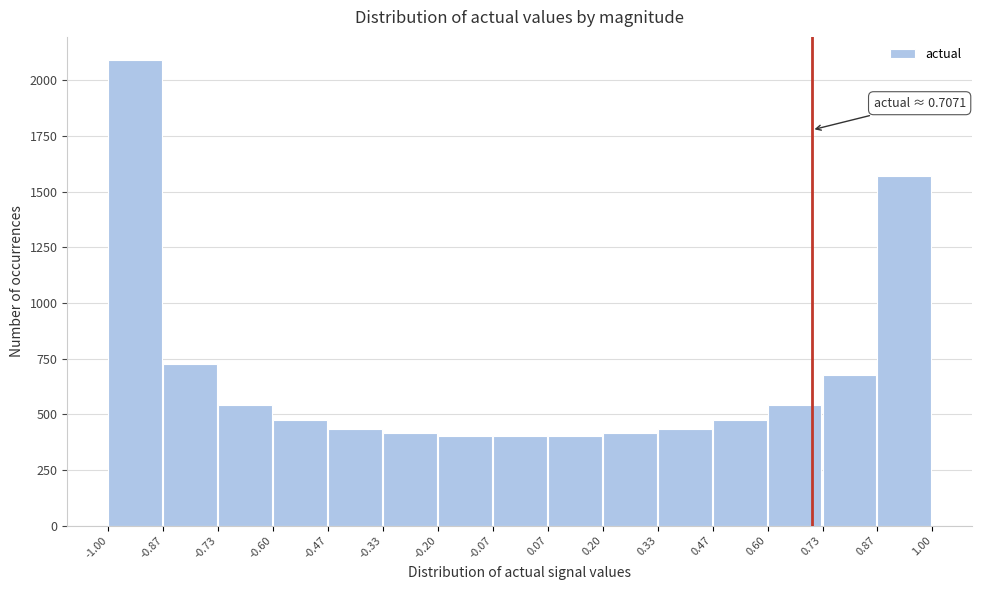

Over which range of the x-axis is the bar tallest?

-1.00 to -0.87